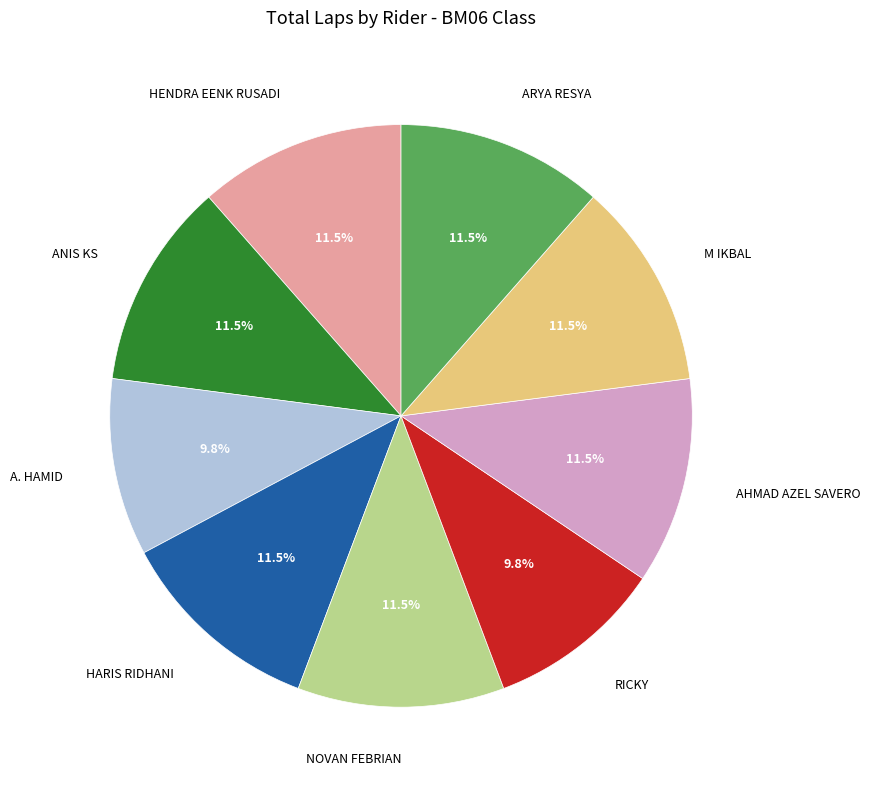

Between RICKY and NOVAN FEBRIAN, which is larger?

NOVAN FEBRIAN